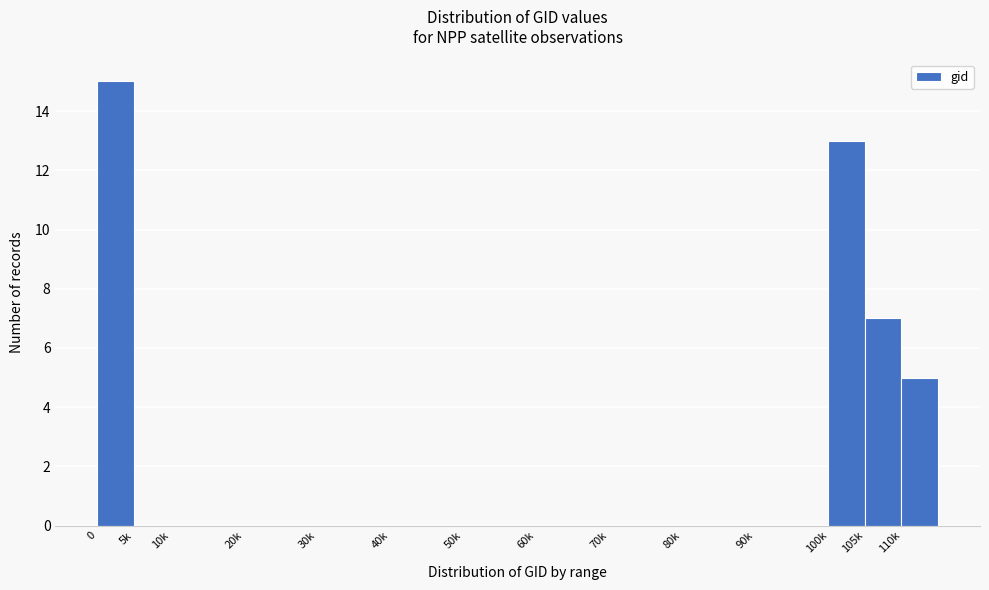

Reading left to right, what are all the values shown in this chart?

0=15	5k=0	10k=0	20k=0	30k=0	40k=0	50k=0	60k=0	70k=0	80k=0	90k=0	100k=13	105k=7	110k=5